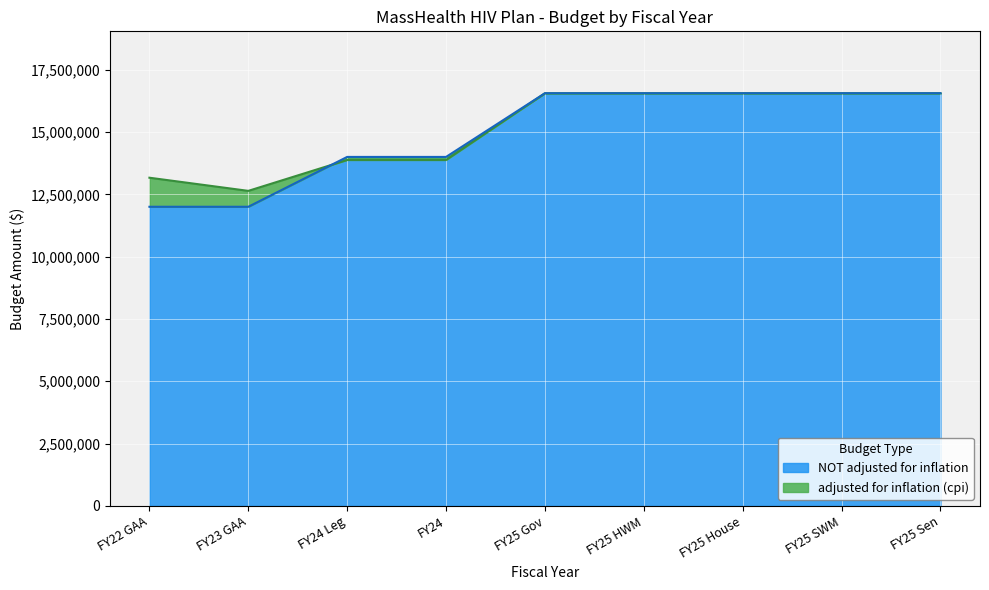

What position from the left is FY25 Sen?

9